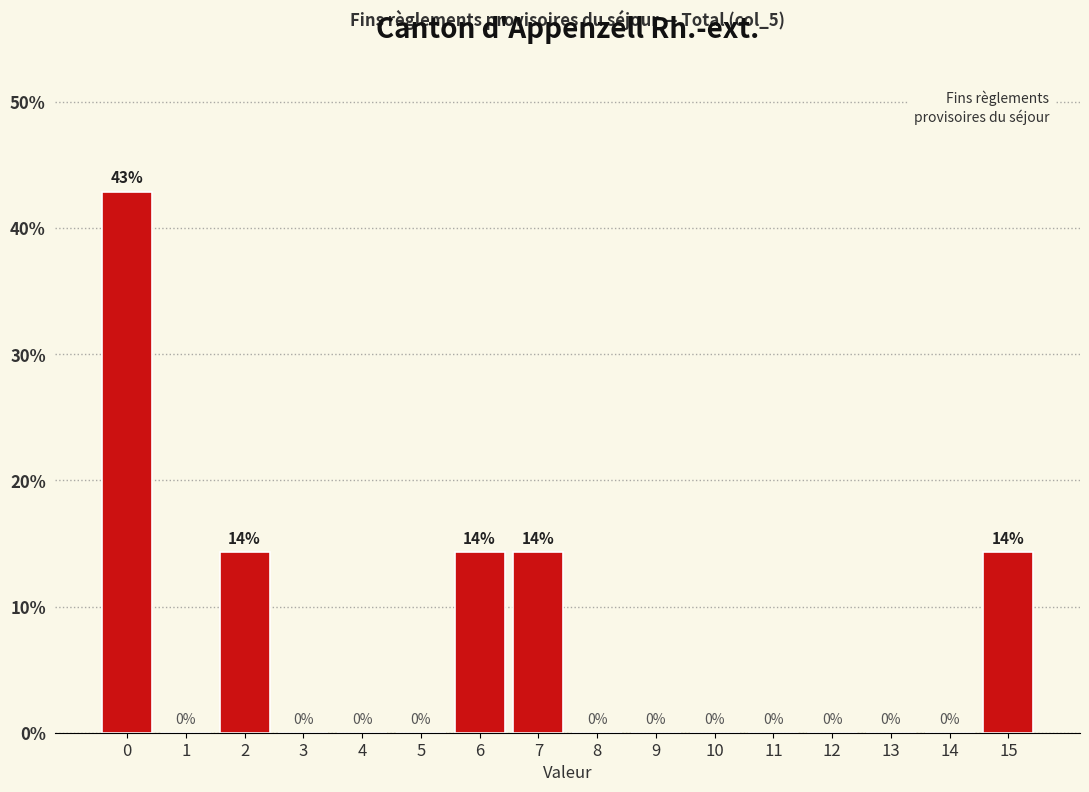

Over which range of the x-axis is the bar tallest?

-0.5 to 0.5